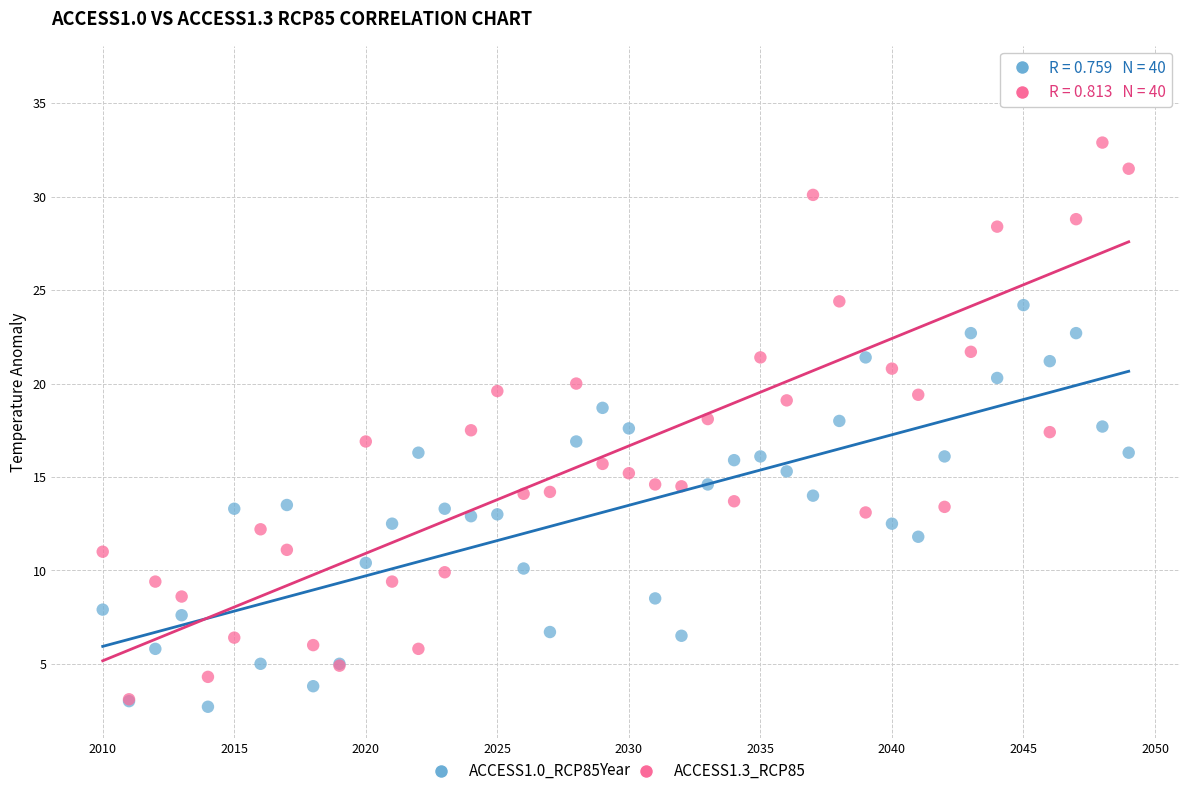

What are all the series names shown in the legend?

ACCESS1.0_RCP85, ACCESS1.3_RCP85